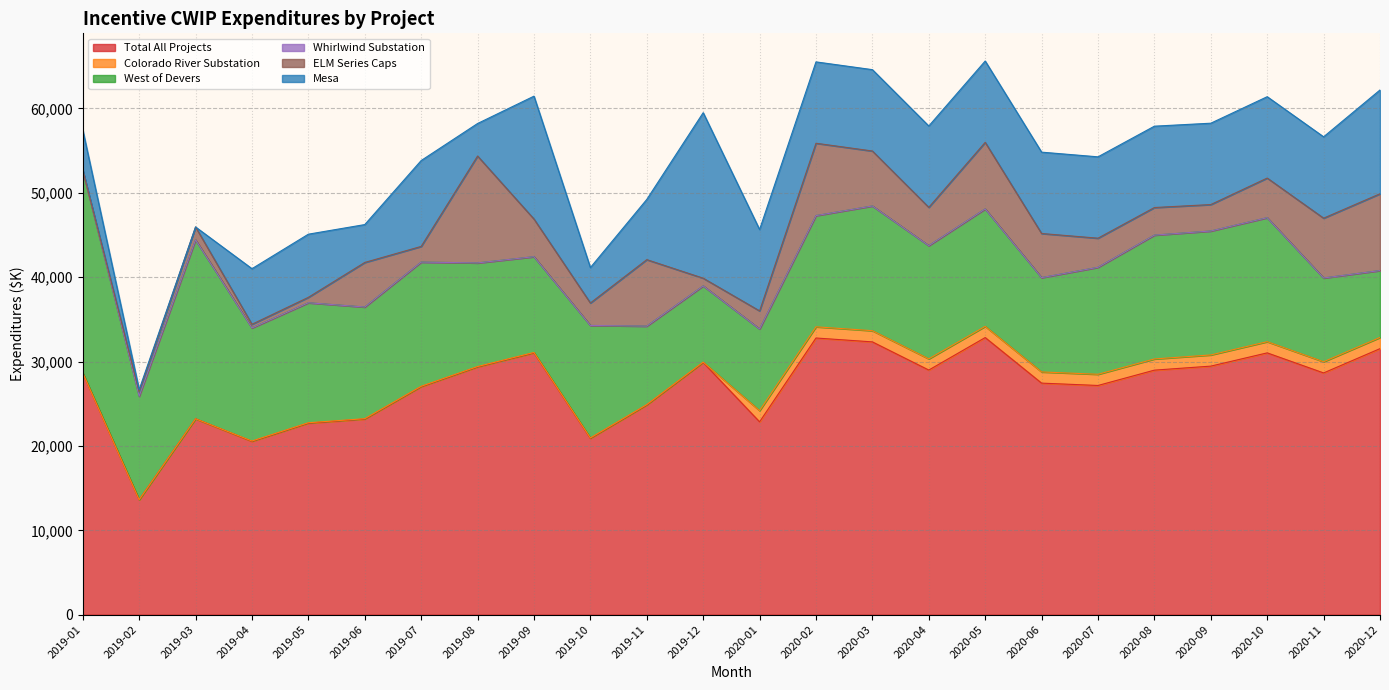

Count the number of categories in the chart.

24